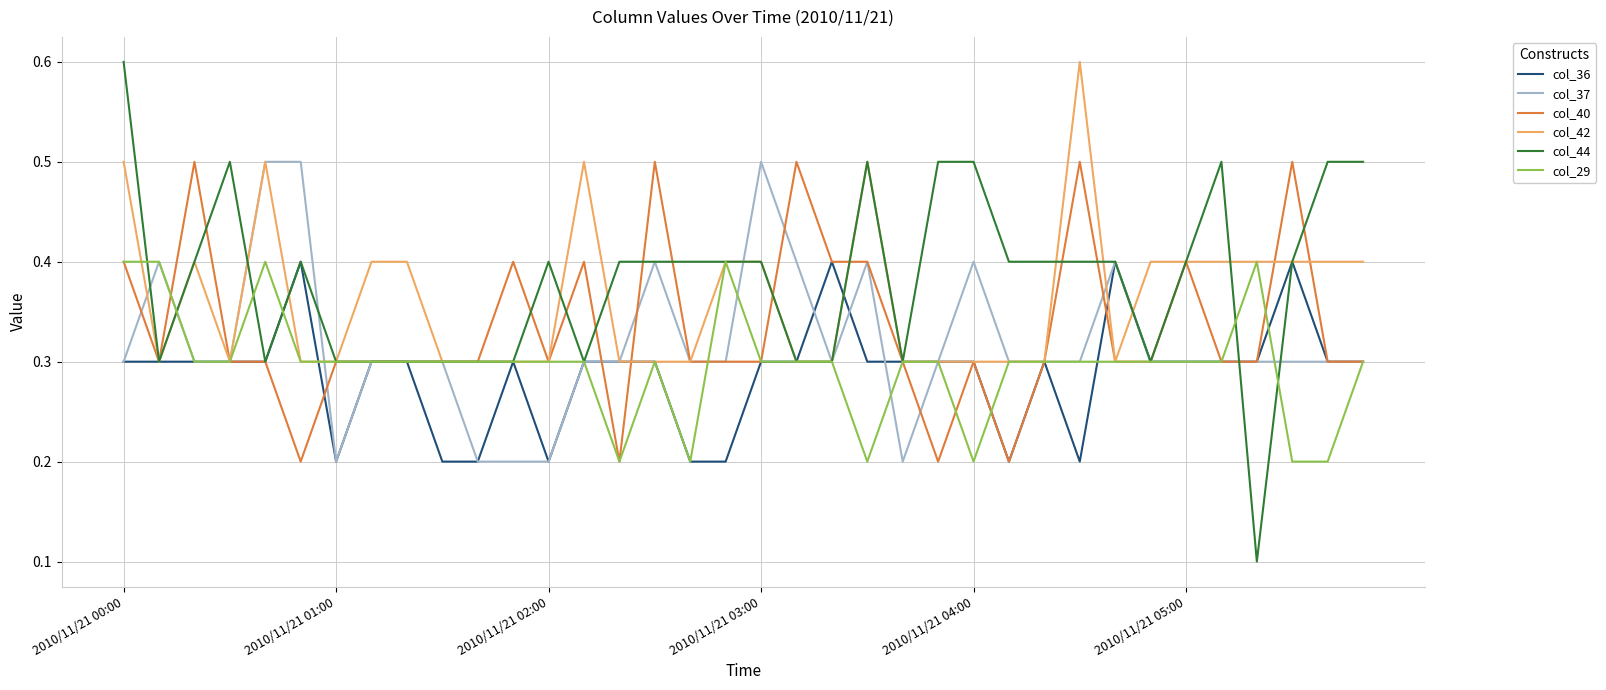

What is the highest value of the col_37 series?

0.5